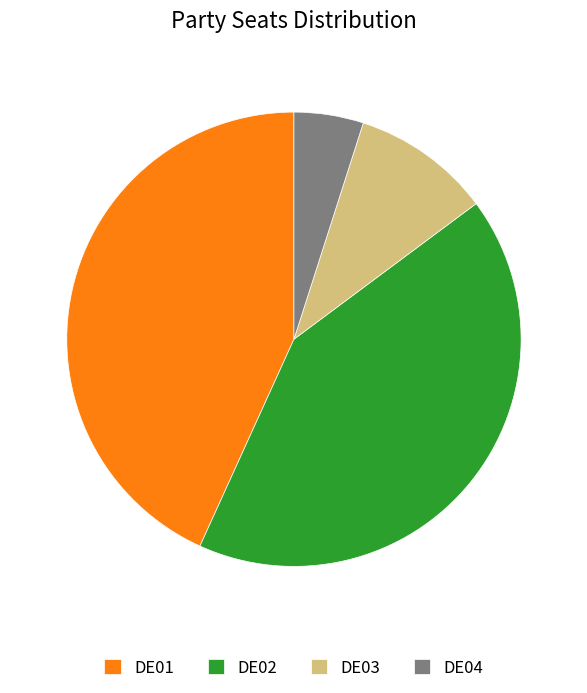

Is DE03 the majority of the pie?

No